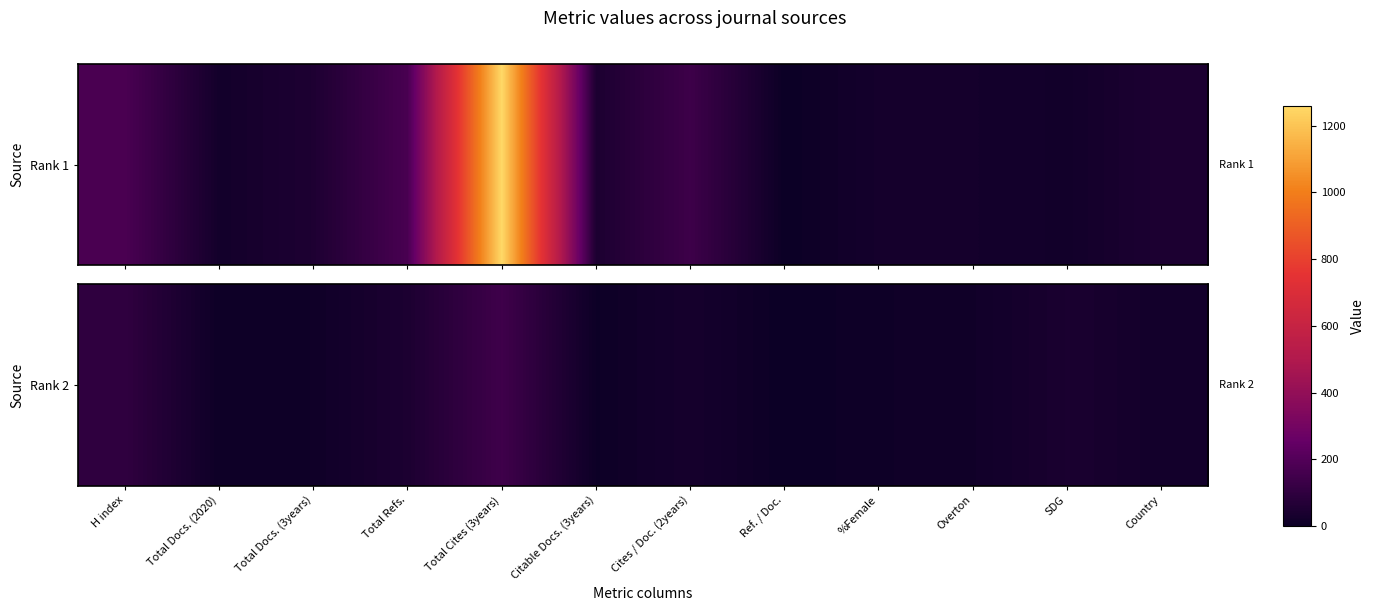

List the labels in order of value, largest first.

Total Cites (3years), H index, Total Refs., SDG, Cites / Doc. (2years), Country, Overton, Total Docs. (3years), %Female, Total Docs. (2020), Citable Docs. (3years), Ref. / Doc.